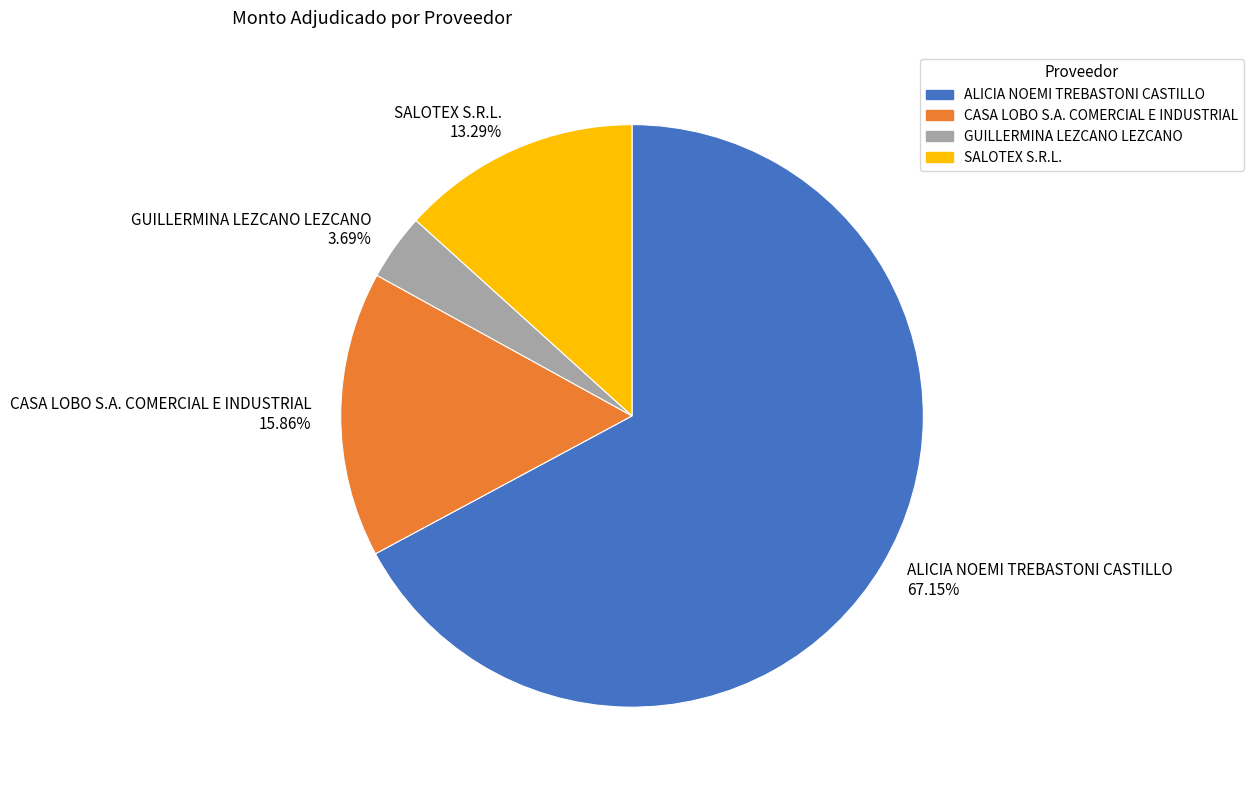

What is the majority slice?

ALICIA NOEMI TREBASTONI CASTILLO